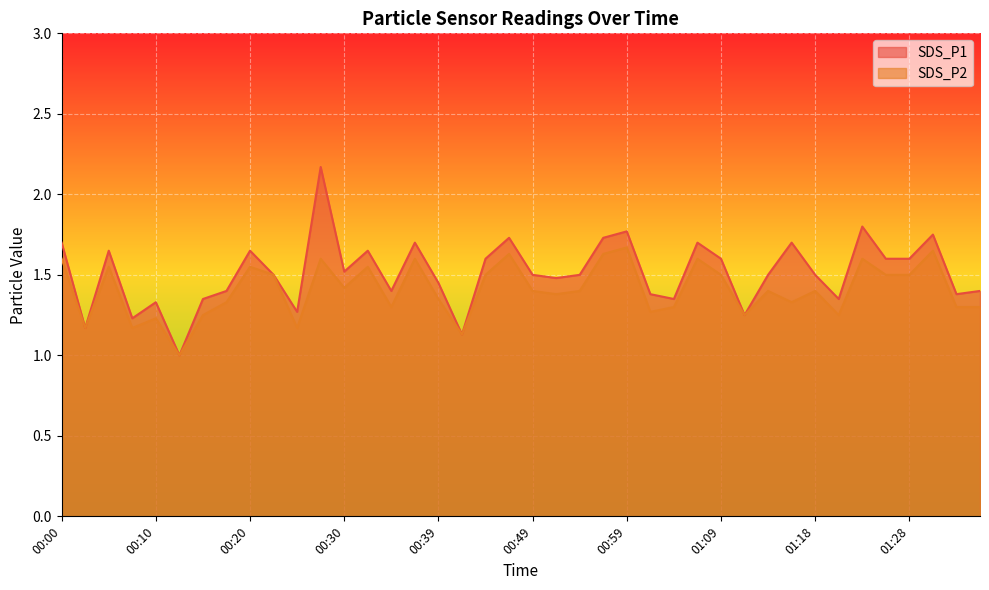

True or false: SDS_P2 and SDS_P1 intersect in this chart.

False